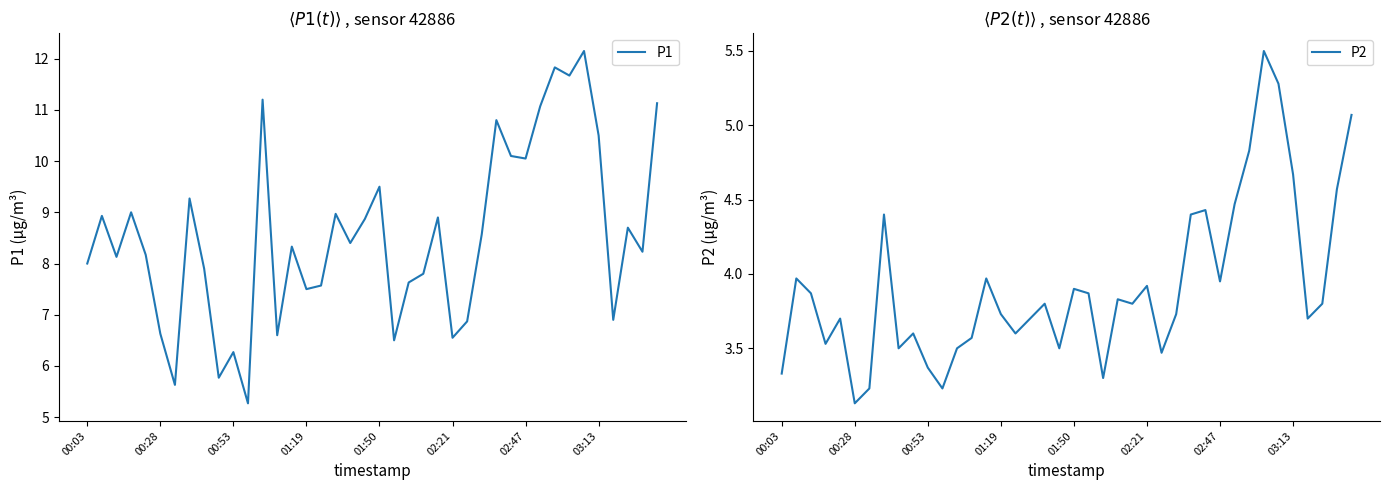

What is the label of the 29th point from the right?

11